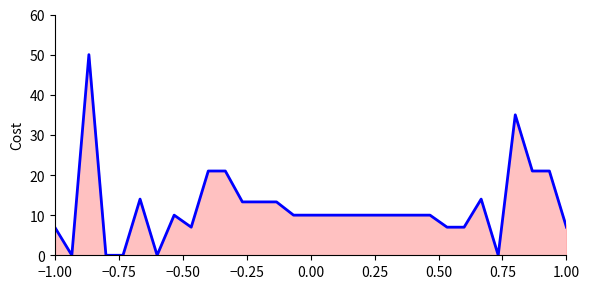

What is the greatest value displayed?

50.0